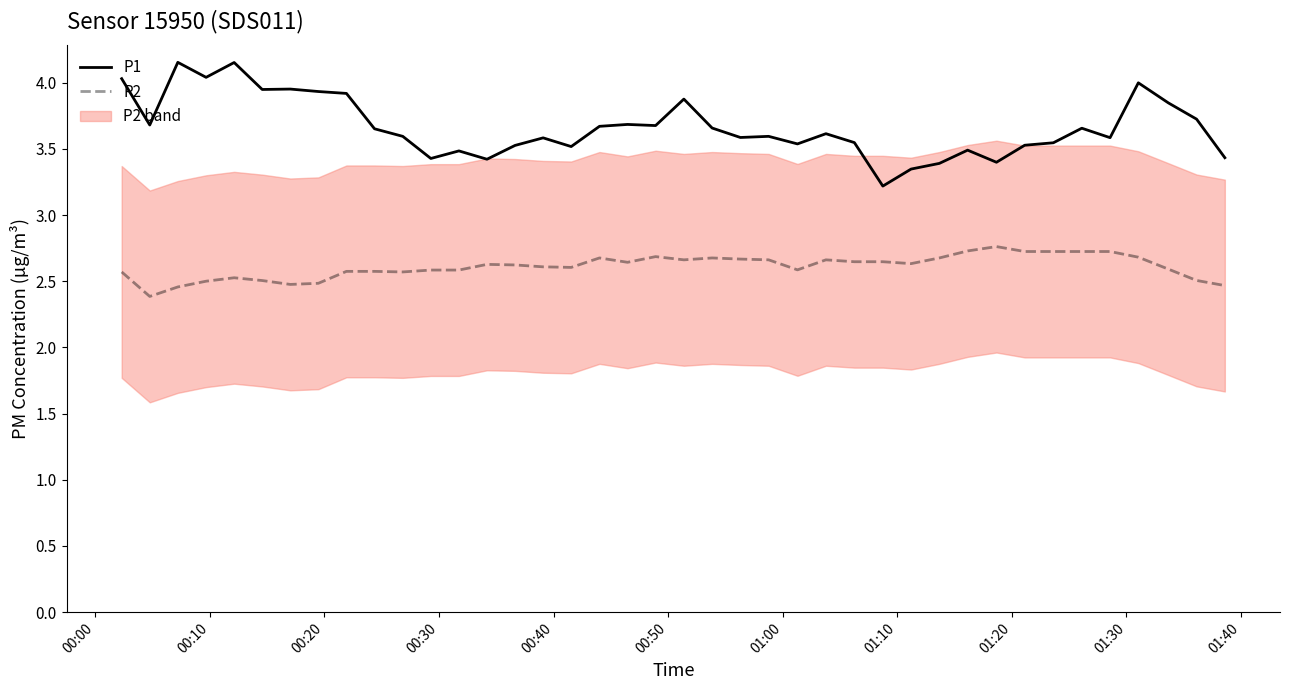

How many distinct data groups are displayed?

2